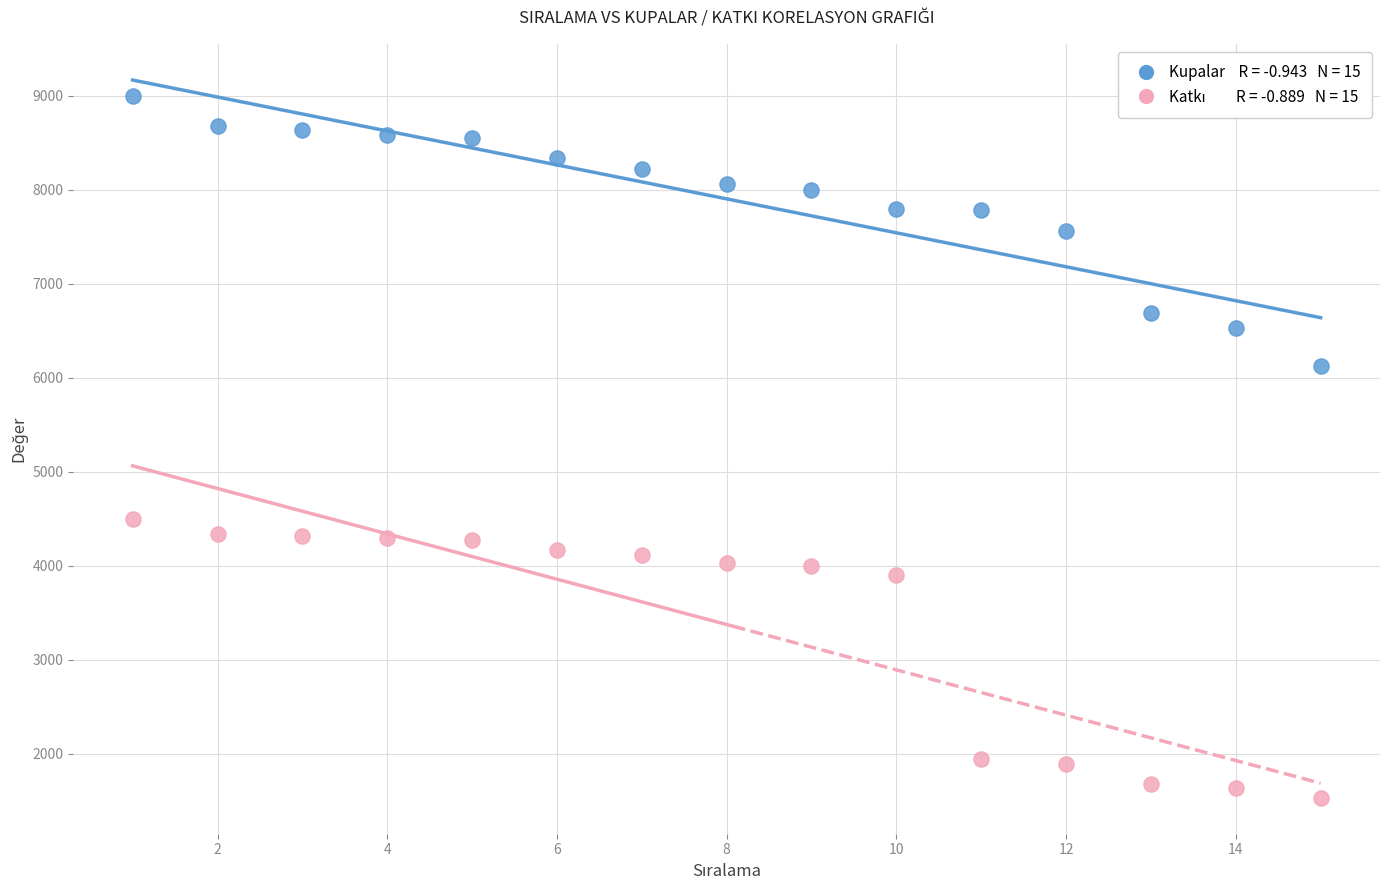

Across all data points, what is the range of X values (max minus min)?

14